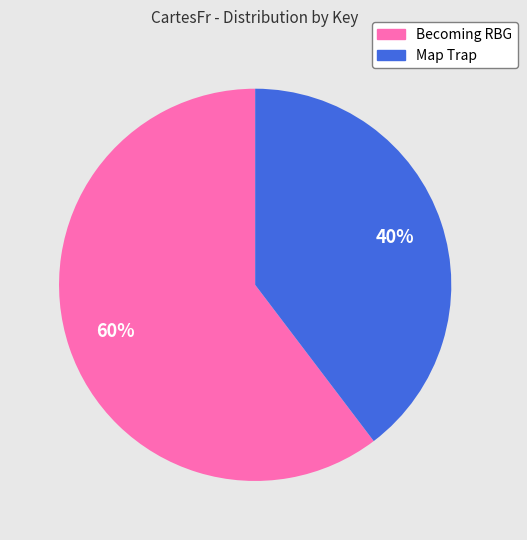

Approximately how many times larger is the value at Map Trap compared to Becoming RBG?

0.7